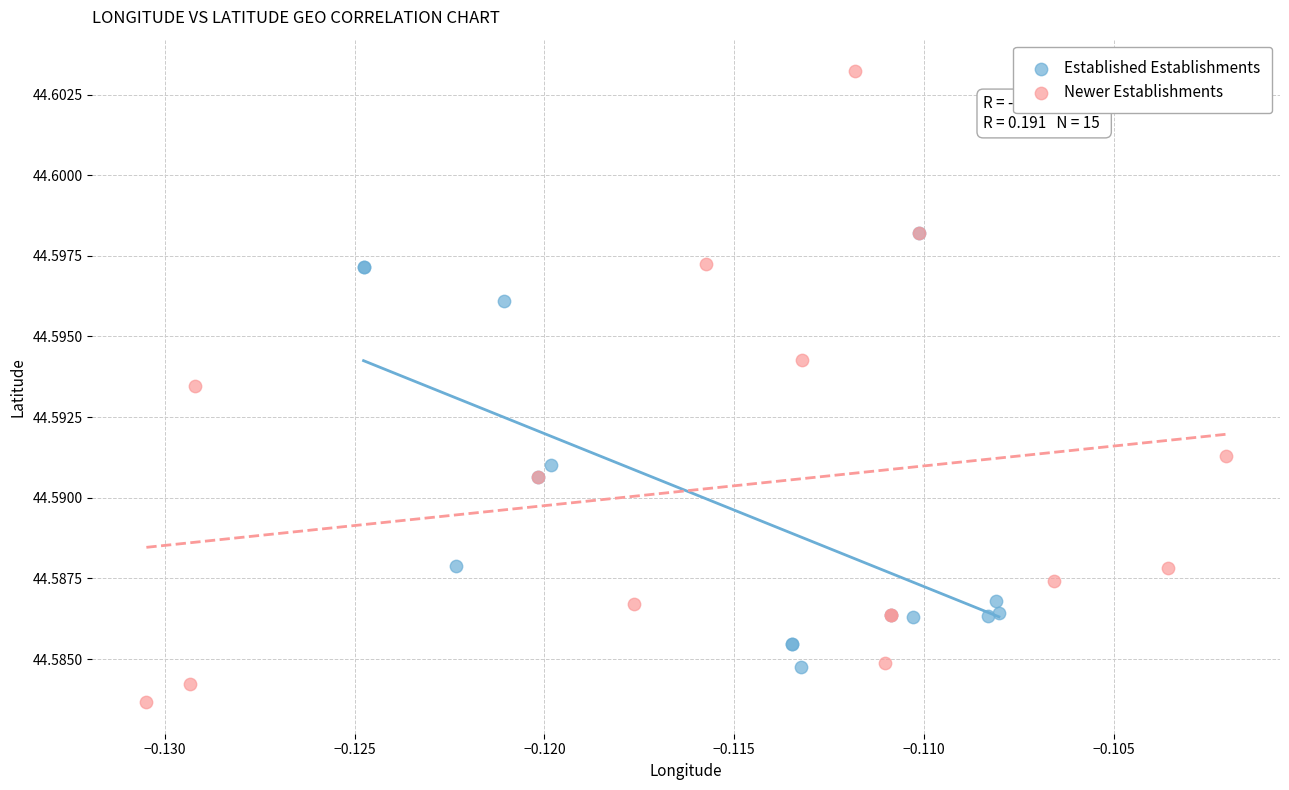

What are all the series names shown in the legend?

Established Establishments, Newer Establishments